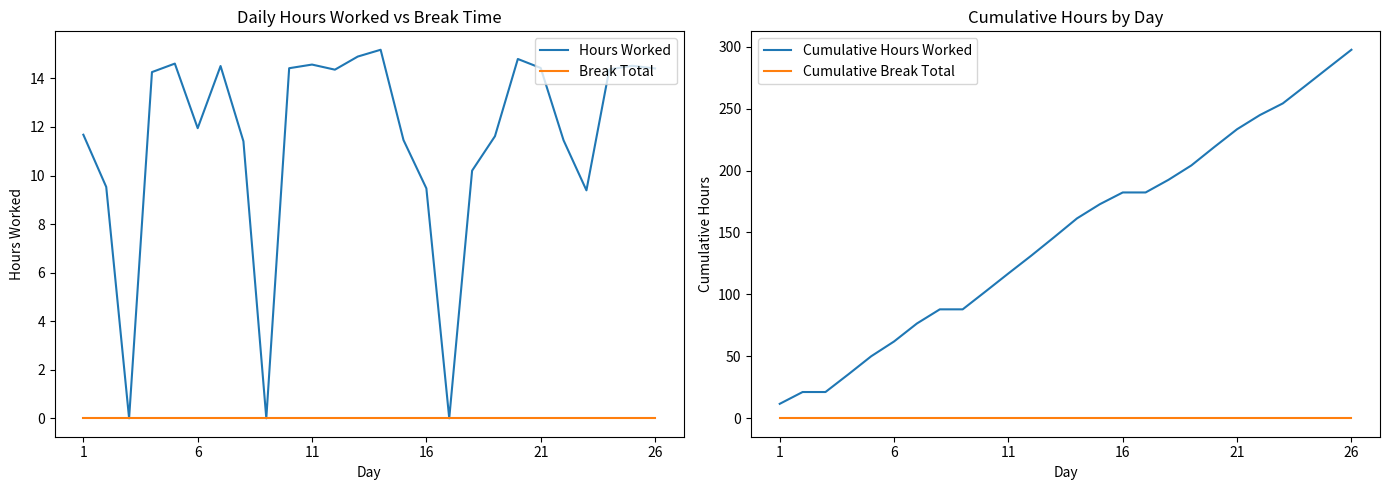

Is it true that Break Total equals 0.0 at 6?

True